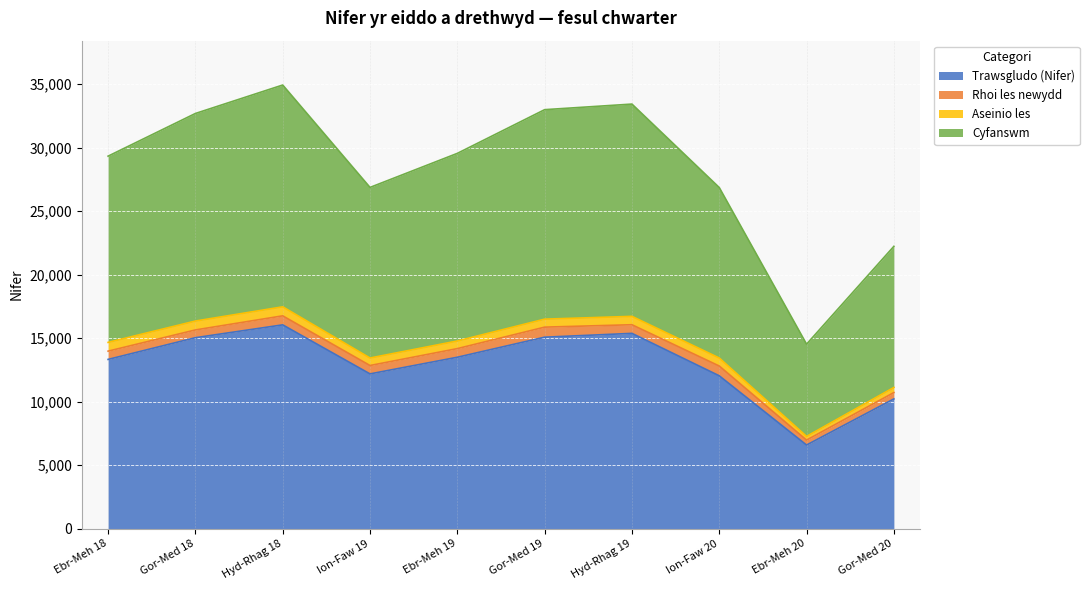

True or false: Trawsgludo (Nifer) has more than 2 interior local peaks.

False